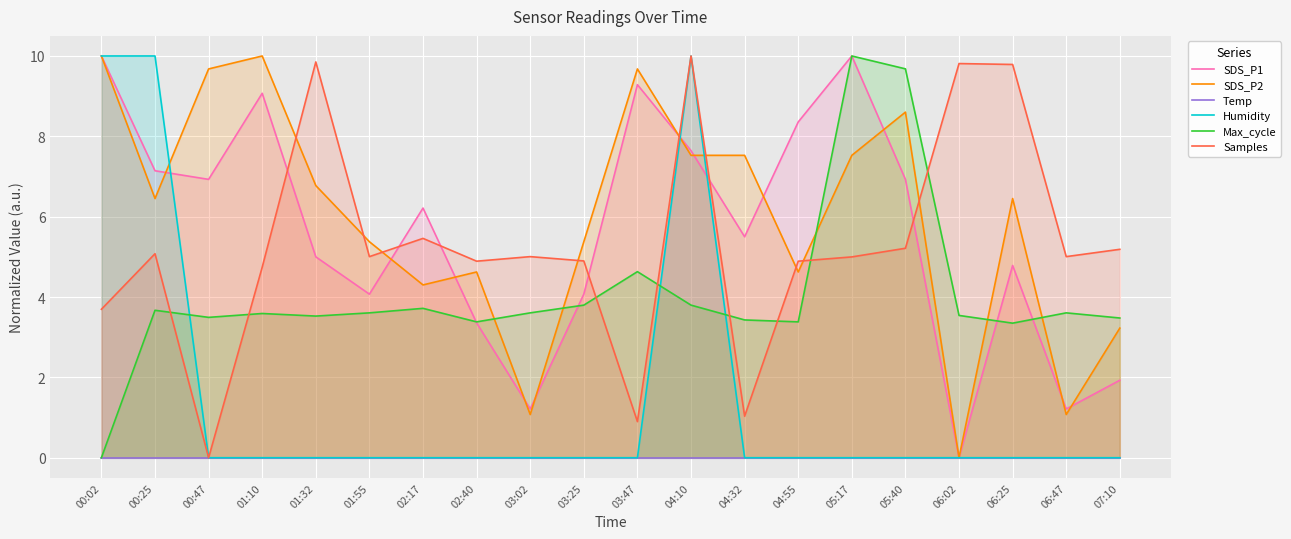

True or false: Temp and SDS_P2 cross at least once.

False